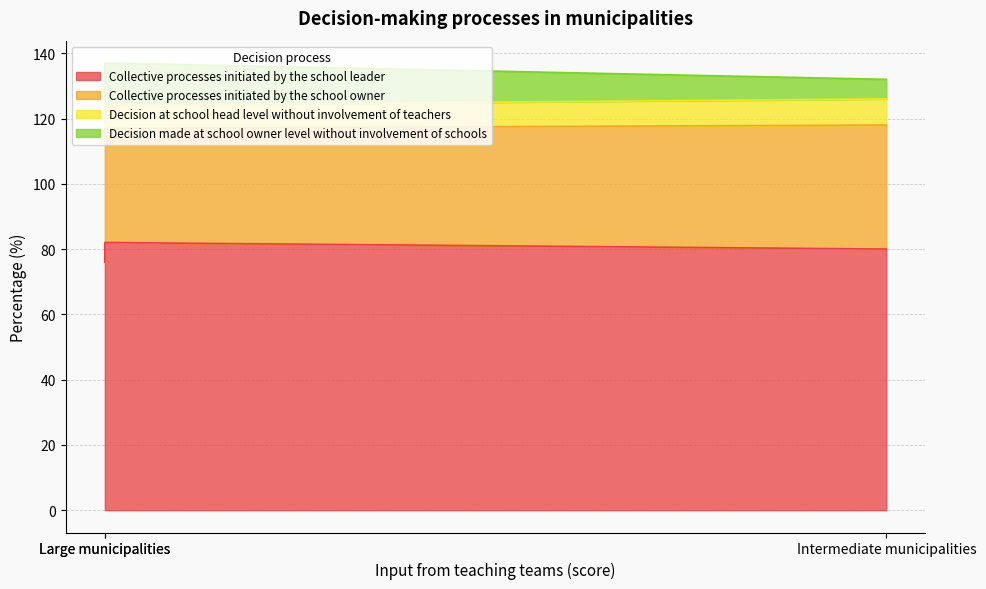

At which label is Decision at school head level without involvement of teachers closest to 131?

Intermediate municipalities